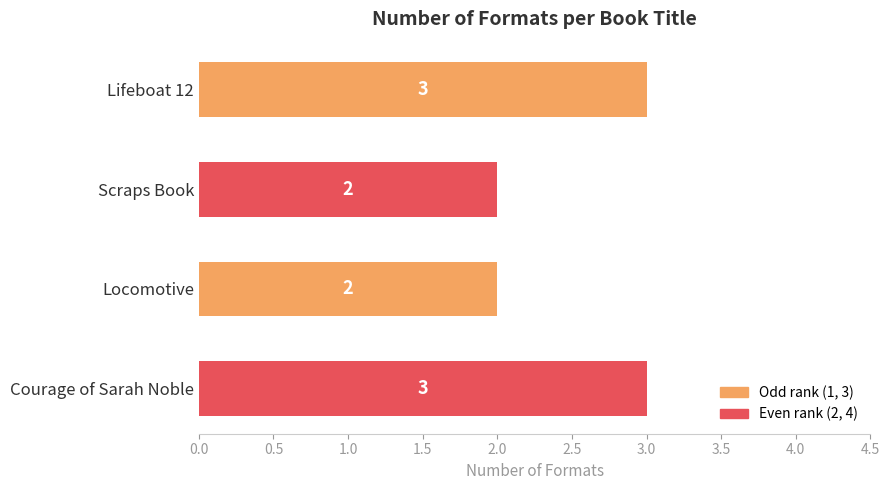

What position from the top is Scraps Book?

2